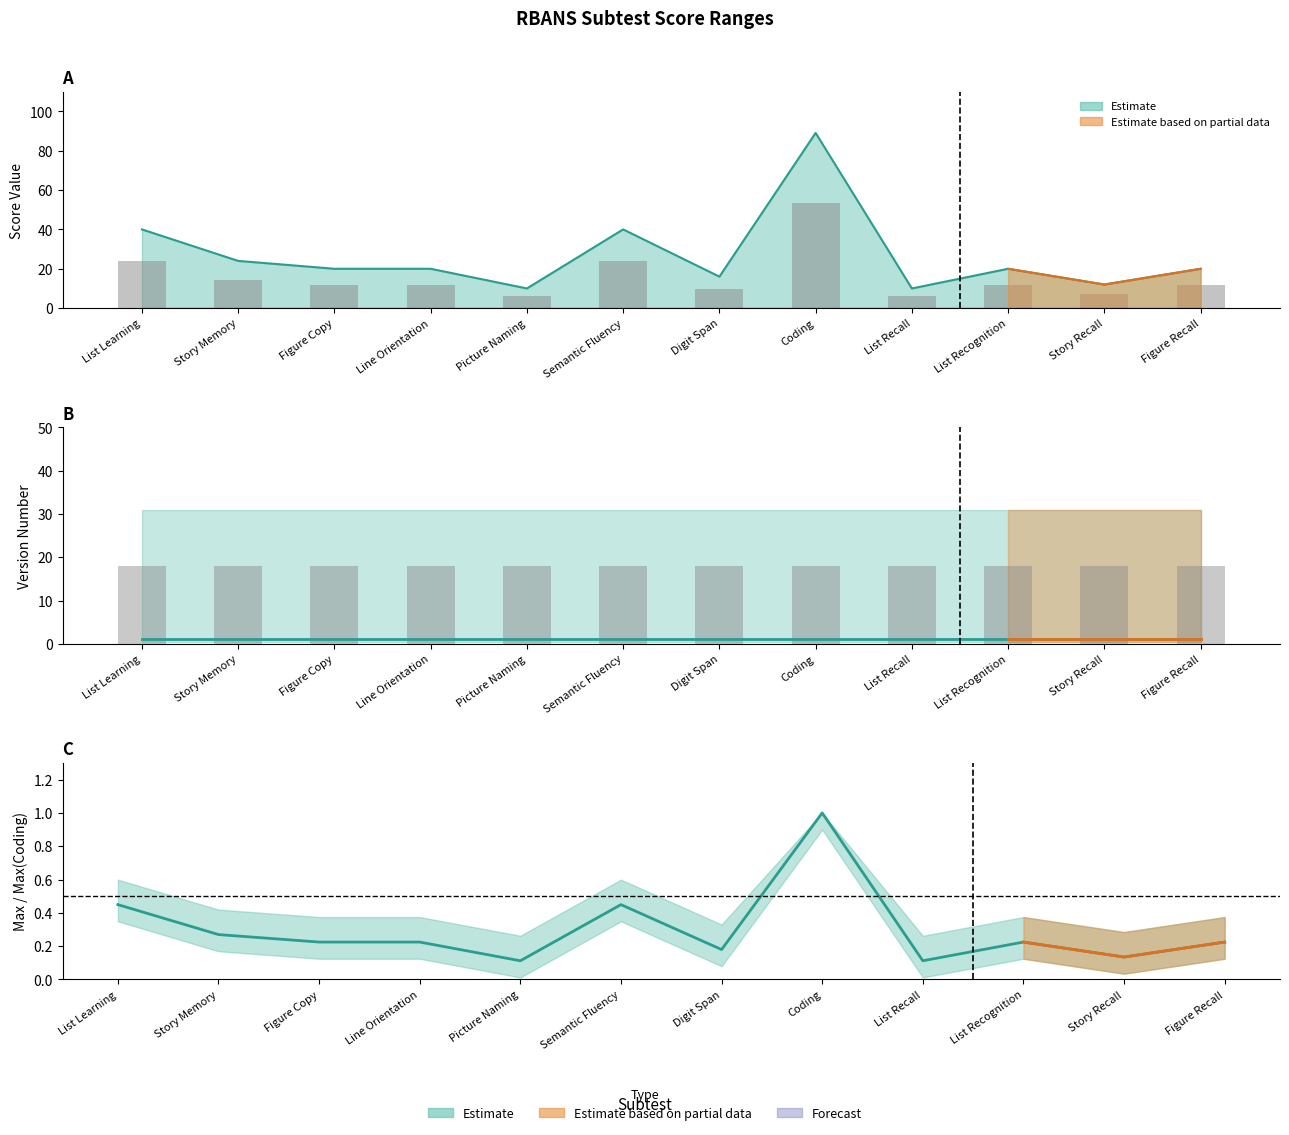

What is the smallest value displayed?

0.1